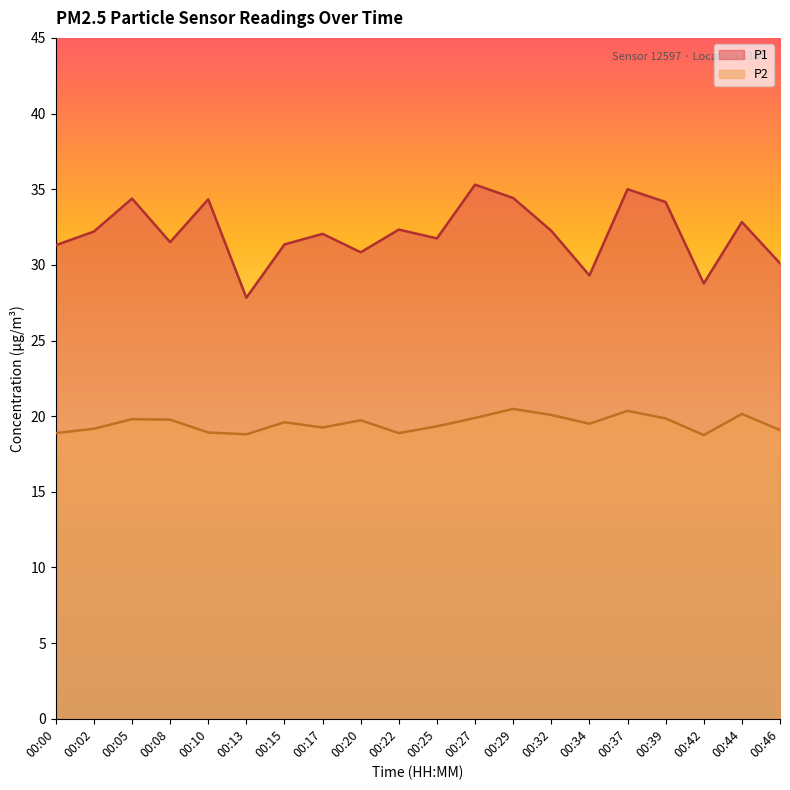

The value of P1 at 00:27 is 35.3. True or false?

True